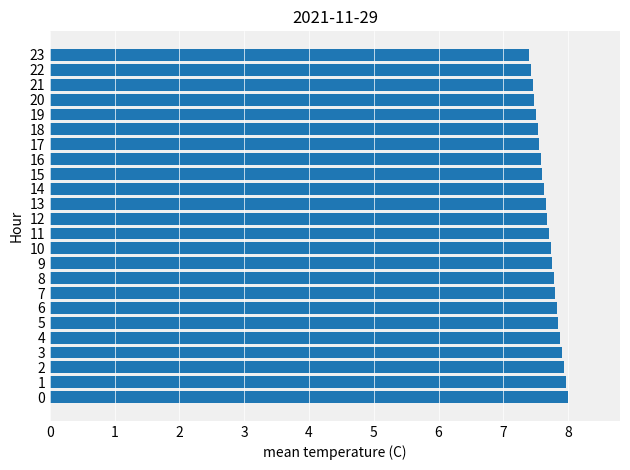

The chart shows a value of 4.6 at 21. True or false?

False